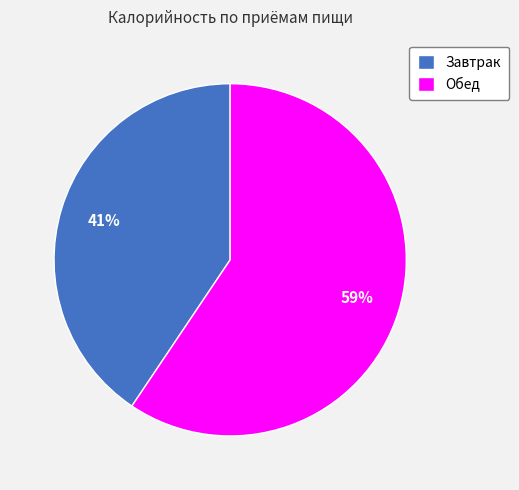

What is the ratio of the value at Завтрак to the value at Обед?

0.7